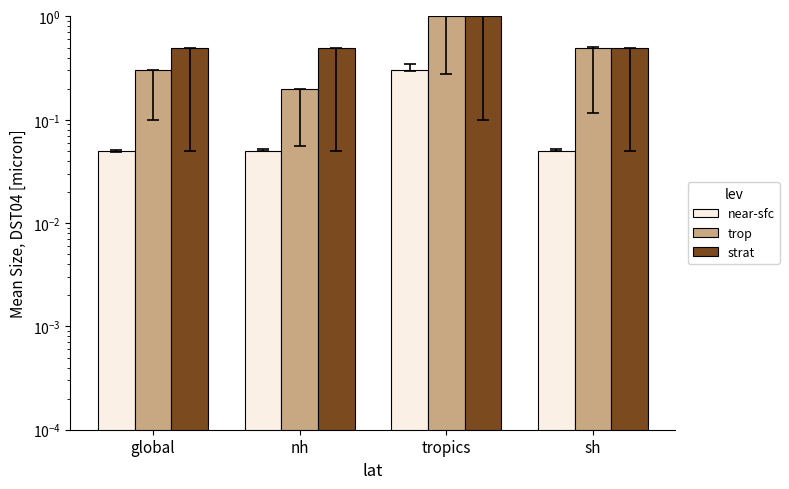

At which label is strat closest to 0?

global